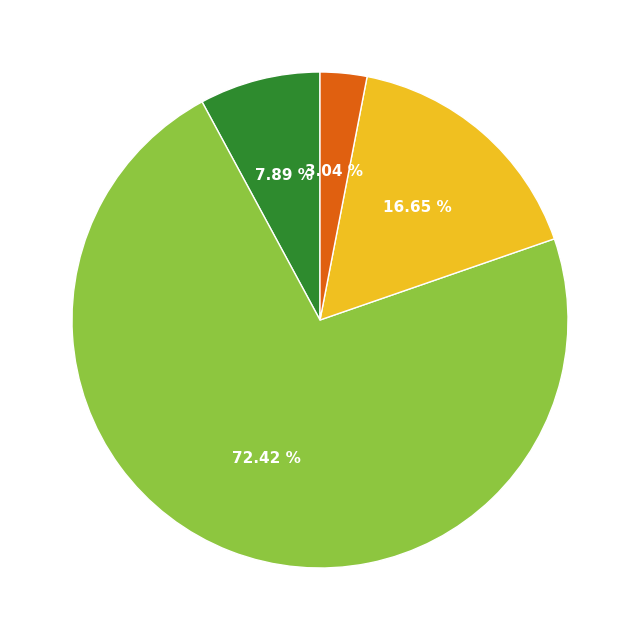

Is there a majority slice in this chart?

Yes